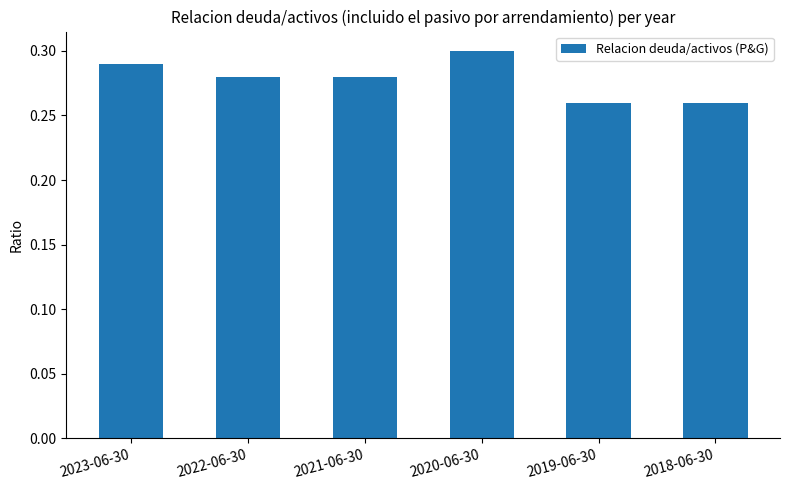

What is the sum of all values?

1.7